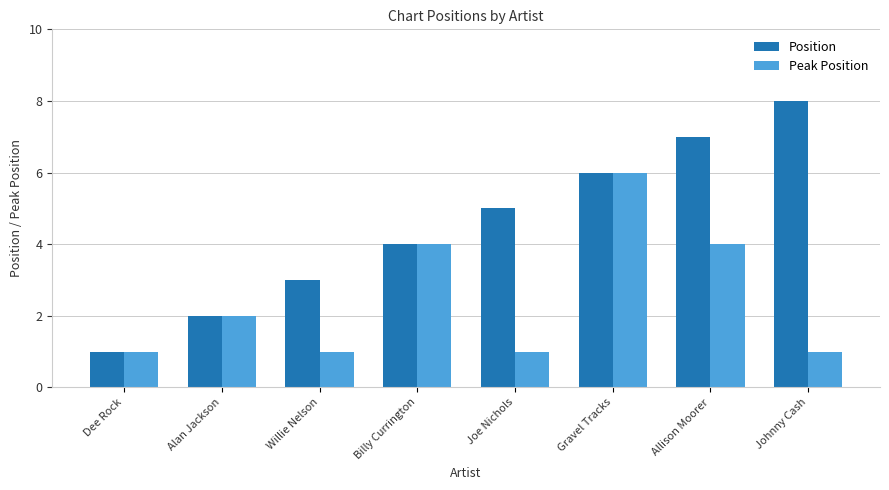

List the labels in order of Position value, largest first.

Johnny Cash, Allison Moorer, Gravel Tracks, Joe Nichols, Billy Currington, Willie Nelson, Alan Jackson, Dee Rock